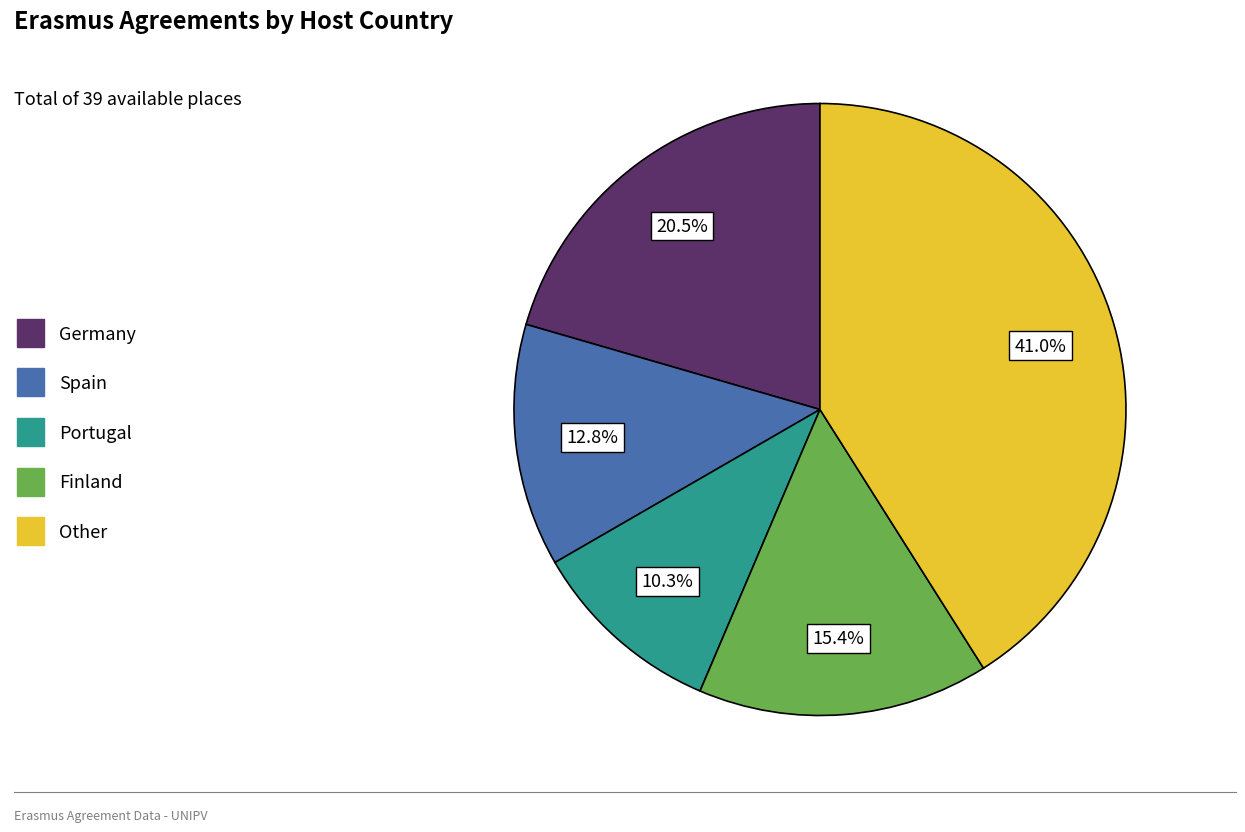

To the nearest percent, what is the average slice percentage?

20%